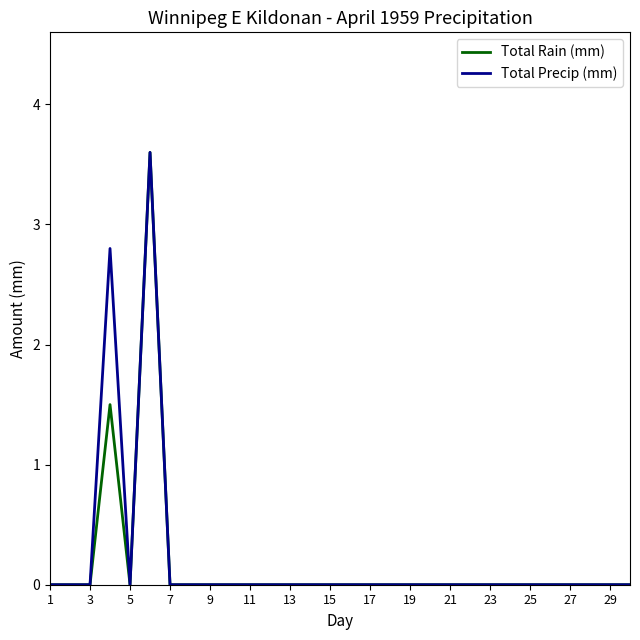

Does the chart display data point markers on the line(s)?

No